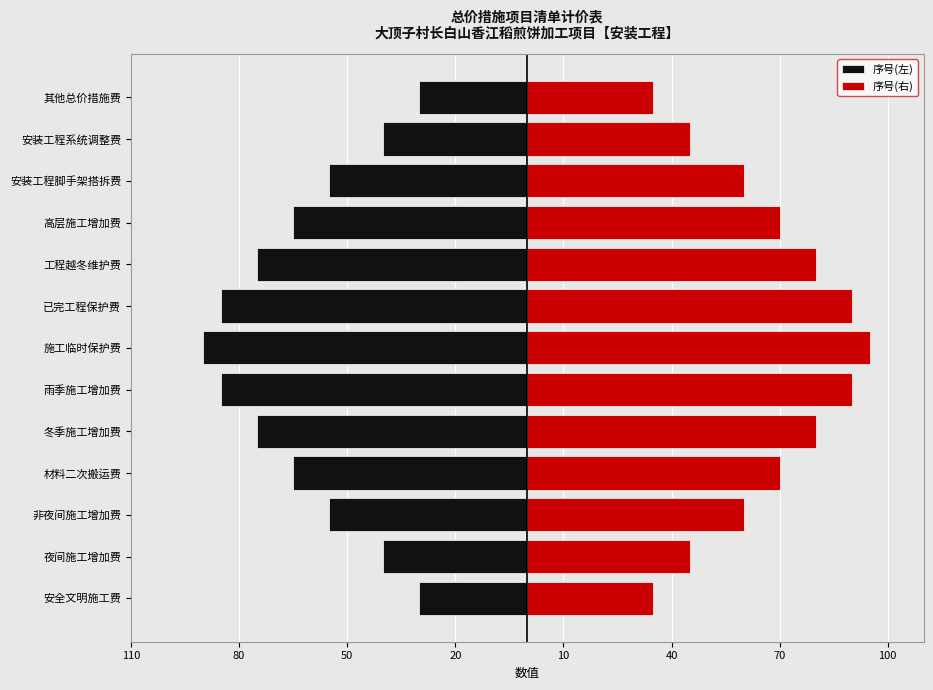

Between 50 and 10, which series saw the biggest shift?

序号(左)